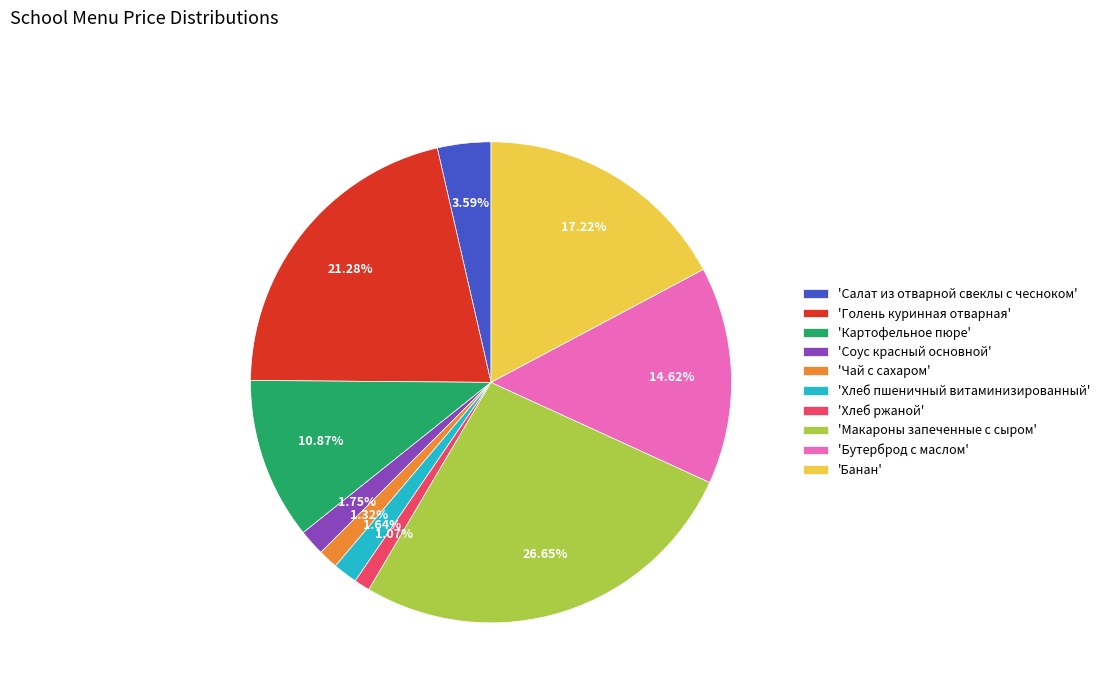

Combined, do 'Соус красный основной' and 'Салат из отварной свеклы с чесноком' account for over 50%?

No